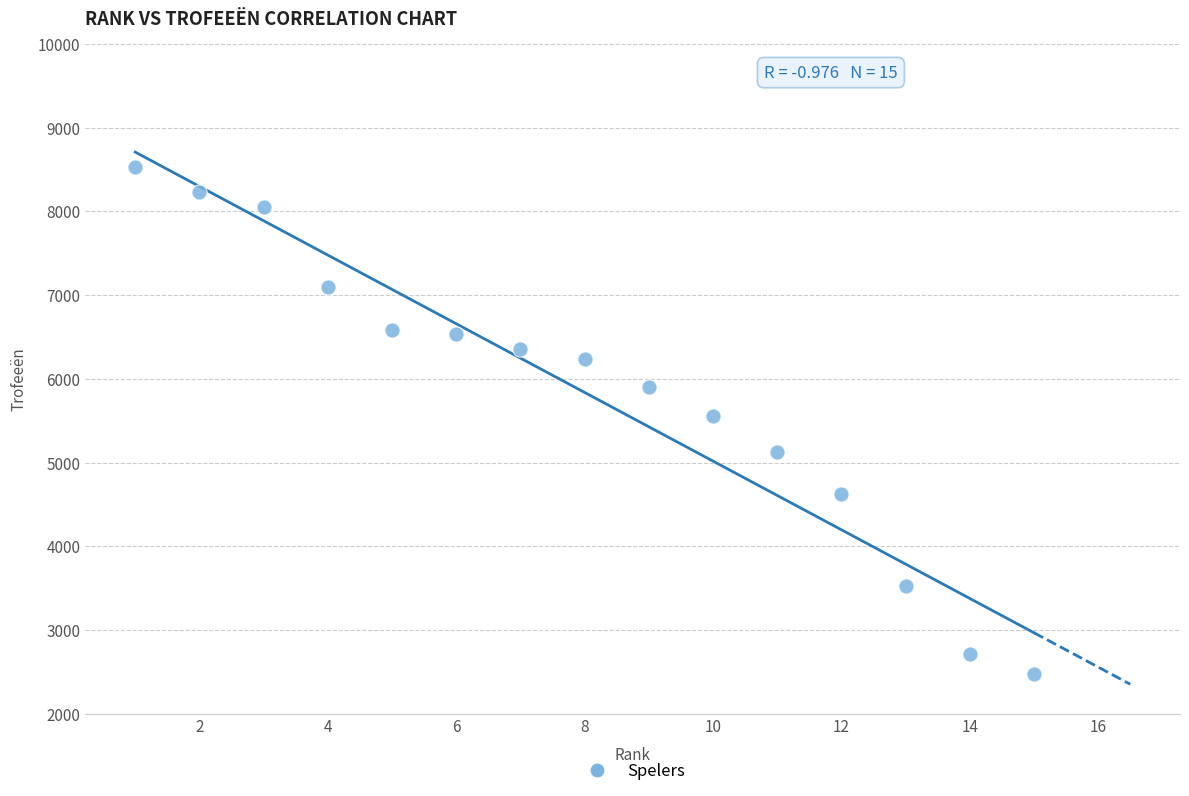

What is the range of Y values (max minus min)?

6056